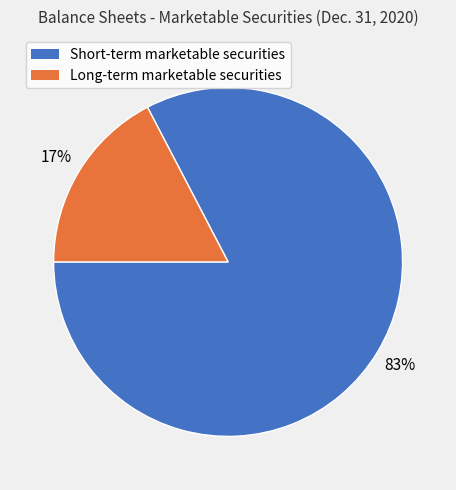

To the nearest percent, what is the average slice percentage?

50%